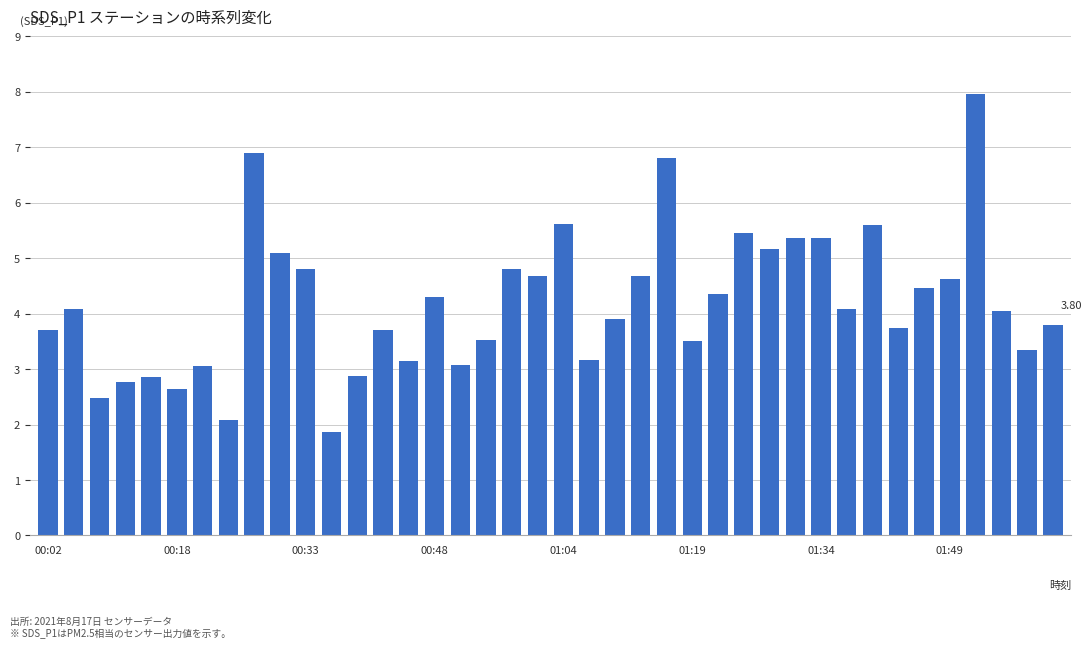

What is the difference between the second highest and minimum values?

5.0